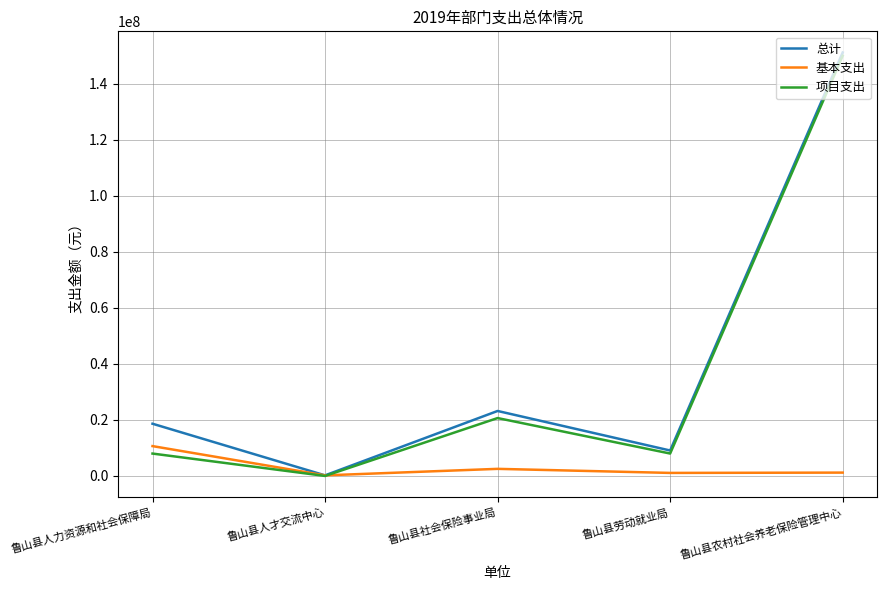

At which label is 项目支出 closest to 75008500?

鲁山县社会保险事业局